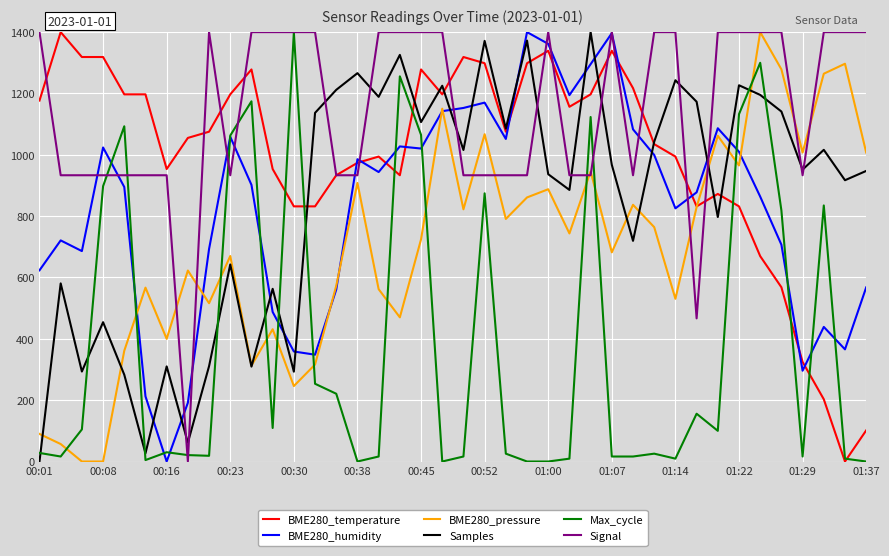

What are all the series names shown in the legend?

BME280_temperature, BME280_humidity, BME280_pressure, Samples, Max_cycle, Signal